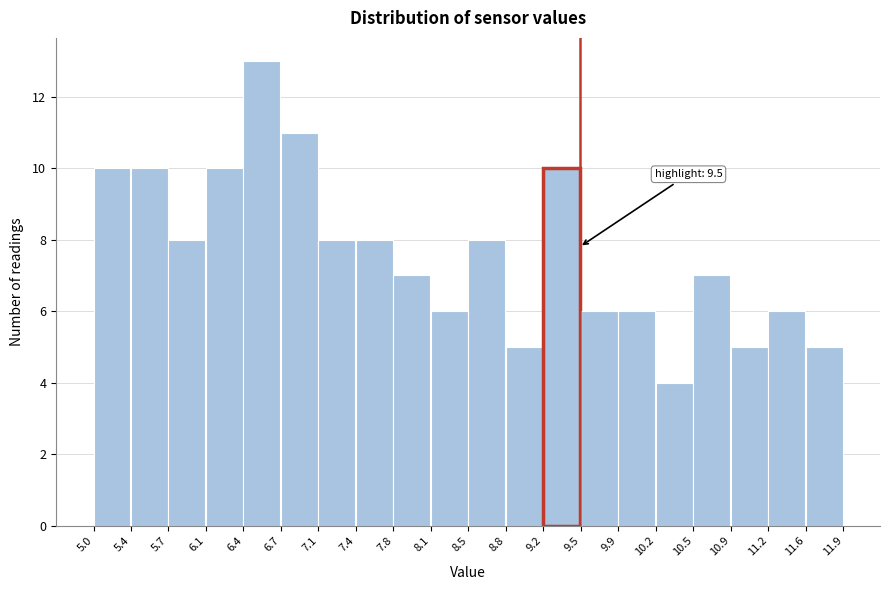

Which range on the x-axis has the tallest bar?

6.4 to 6.7